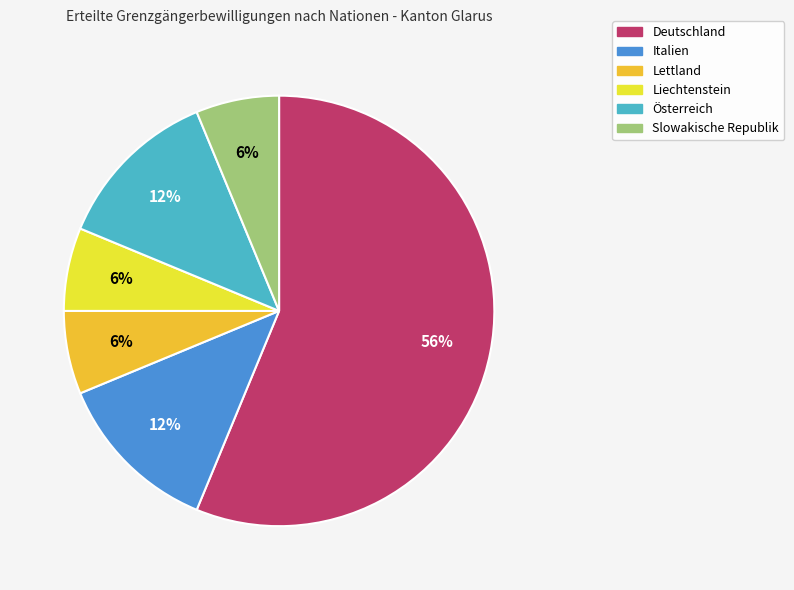

Is the sum of Italien and Lettland greater than half?

No